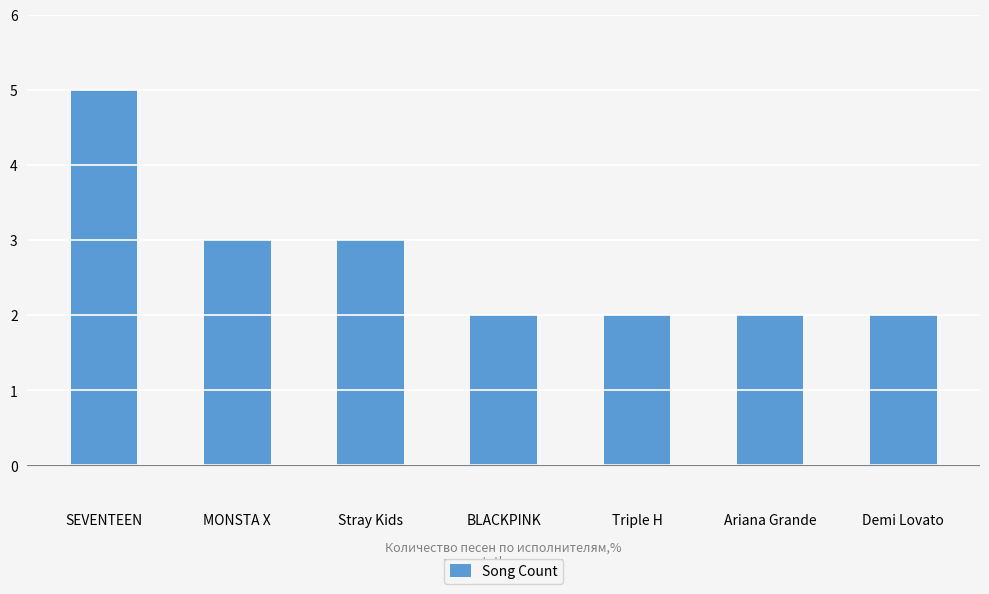

What position from the right is Ariana Grande?

2